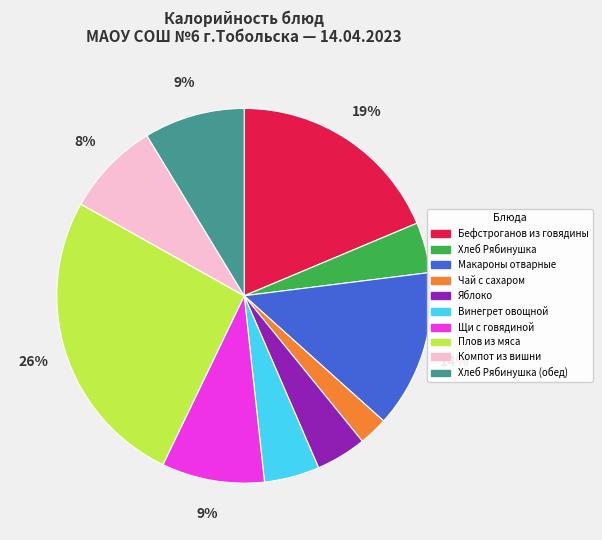

To the nearest percent, what portion does Бефстроганов из говядины represent?

19%